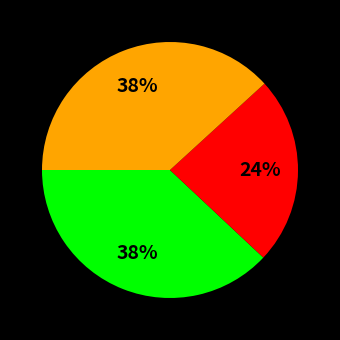

Is there a majority slice in this chart?

No